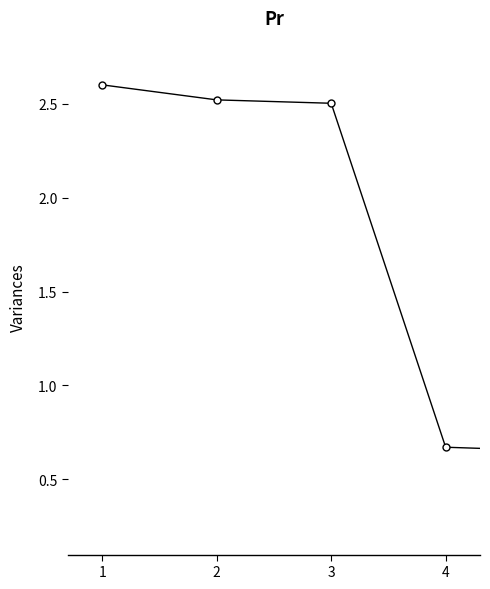

What is the maximum value shown in the chart?

2.6